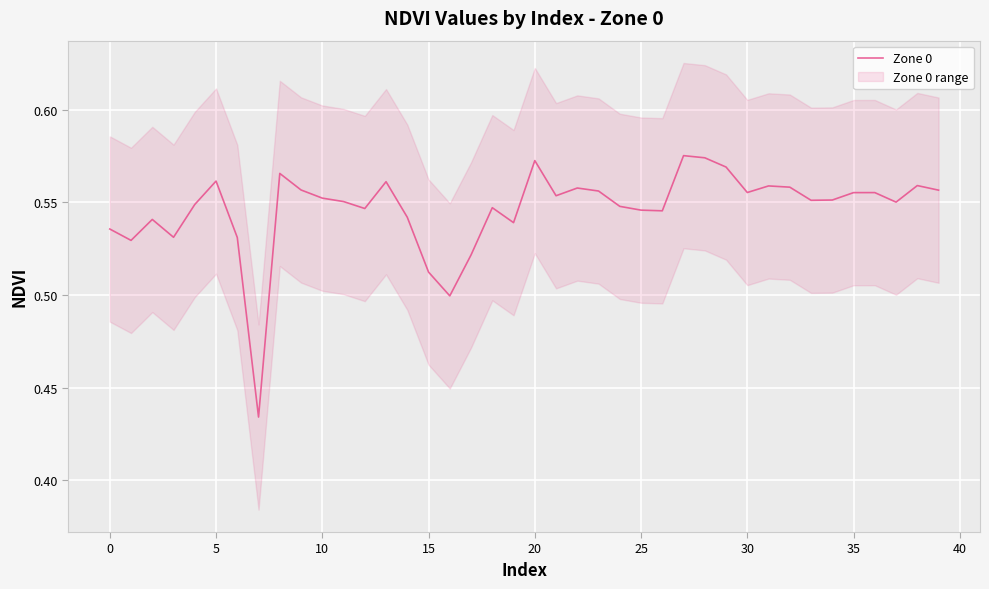

Between 39 and 37, which is larger?

39